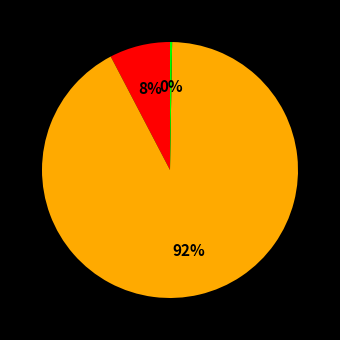

To the nearest percent, what is the average slice percentage?

33%